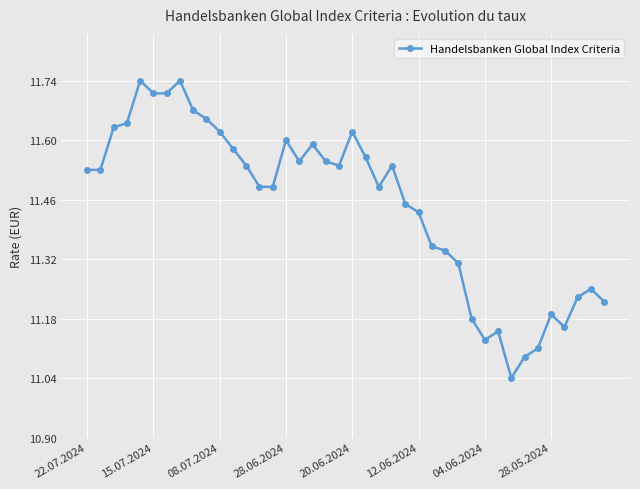

What is the difference between the maximum and minimum values?

0.7